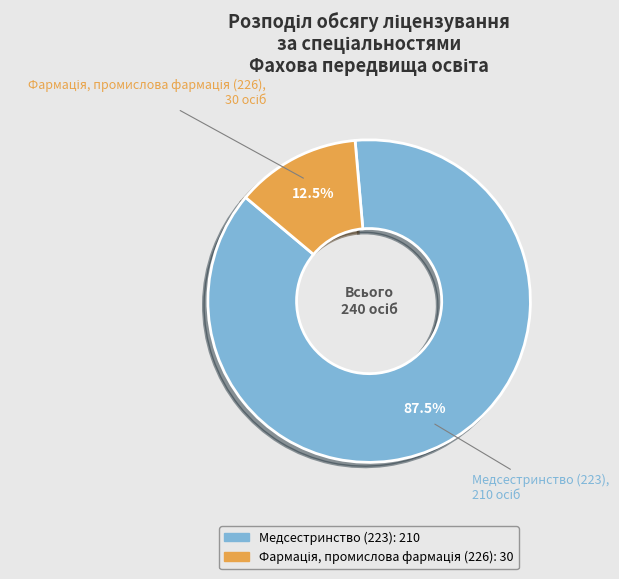

How much of the chart is everything except Медсестринство (223)?

12.5%